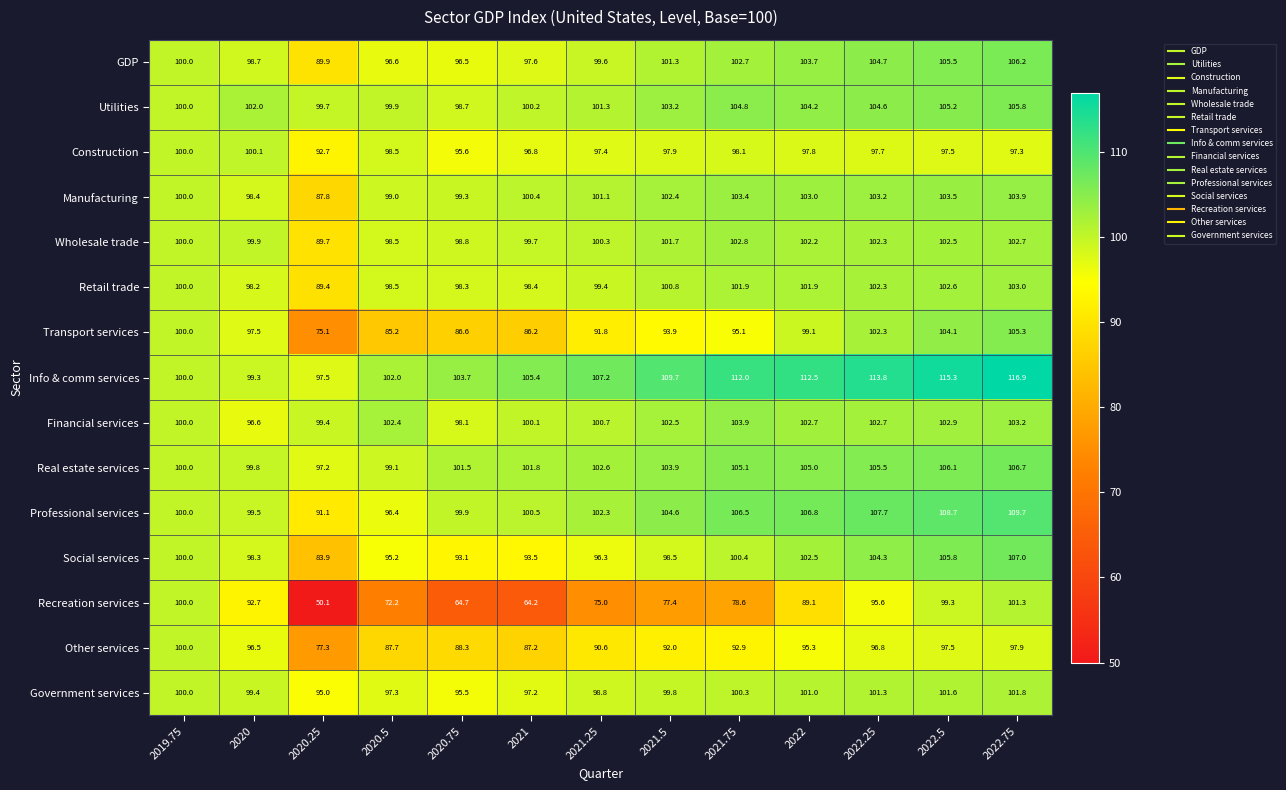

What value does the Real estate services series have at 2021.25?

102.6